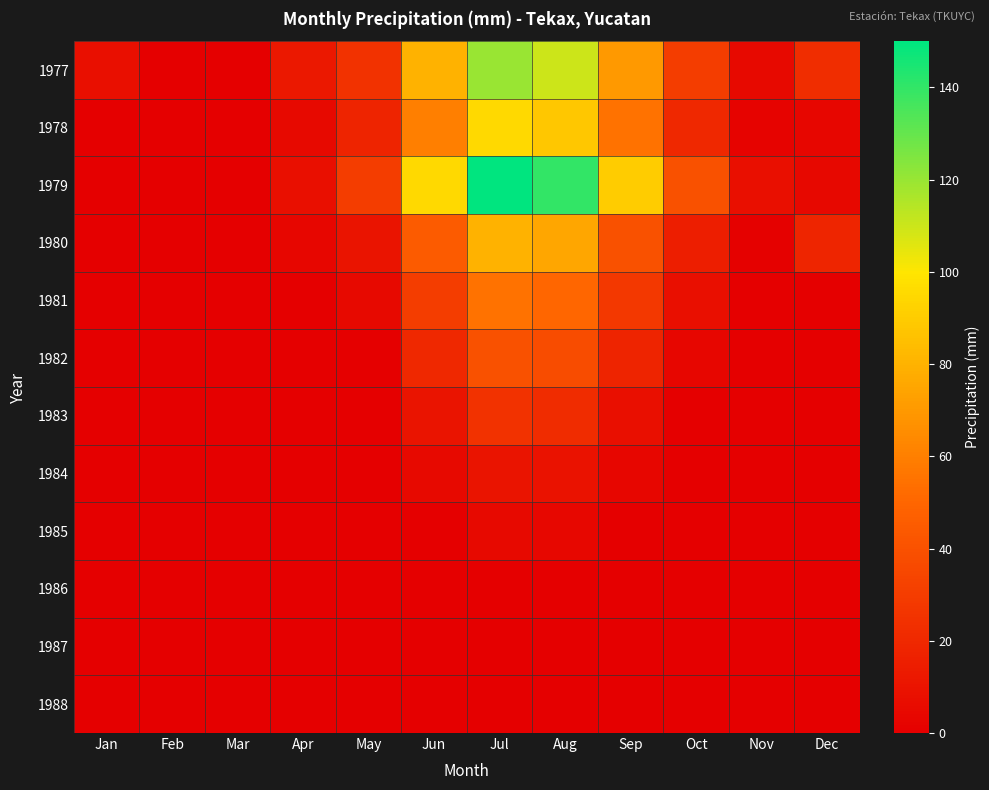

Reading left to right, what are all the values shown in this chart?

1977: Jan=8.0	Feb=0.0	Mar=0.0	Apr=12.0	May=25.0	Jun=80.0	Jul=120.0	Aug=110.0	Sep=70.0	Oct=30.0	Nov=5.0	Dec=22.5
1978: Jan=0.0	Feb=0.0	Mar=0.0	Apr=5.0	May=18.0	Jun=60.0	Jul=95.0	Aug=88.0	Sep=55.0	Oct=20.0	Nov=2.0	Dec=3.5
1979: Jan=0.0	Feb=0.0	Mar=0.0	Apr=8.0	May=30.0	Jun=95.0	Jul=150.0	Aug=140.0	Sep=90.0	Oct=40.0	Nov=8.0	Dec=4.5
1980: Jan=0.0	Feb=0.0	Mar=0.0	Apr=3.0	May=10.0	Jun=45.0	Jul=80.0	Aug=75.0	Sep=40.0	Oct=15.0	Nov=1.0	Dec=18.5
1981: Jan=0.0	Feb=0.0	Mar=0.0	Apr=0.0	May=5.0	Jun=30.0	Jul=55.0	Aug=50.0	Sep=28.0	Oct=8.0	Nov=0.0	Dec=0.0
1982: Jan=0.0	Feb=0.0	Mar=0.0	Apr=0.0	May=0.0	Jun=20.0	Jul=40.0	Aug=38.0	Sep=18.0	Oct=3.0	Nov=0.0	Dec=0.0
1983: Jan=0.0	Feb=0.0	Mar=0.0	Apr=0.0	May=0.0	Jun=10.0	Jul=25.0	Aug=22.0	Sep=8.0	Oct=0.0	Nov=0.0	Dec=0.0
1984: Jan=0.0	Feb=0.0	Mar=0.0	Apr=0.0	May=0.0	Jun=5.0	Jul=10.0	Aug=9.0	Sep=3.0	Oct=0.0	Nov=0.0	Dec=0.0
1985: Jan=0.0	Feb=0.0	Mar=0.0	Apr=0.0	May=0.0	Jun=0.0	Jul=5.0	Aug=4.0	Sep=0.0	Oct=0.0	Nov=0.0	Dec=0.0
1986: Jan=0.0	Feb=0.0	Mar=0.0	Apr=0.0	May=0.0	Jun=0.0	Jul=0.0	Aug=0.0	Sep=0.0	Oct=0.0	Nov=0.0	Dec=0.0
1987: Jan=0.0	Feb=0.0	Mar=0.0	Apr=0.0	May=0.0	Jun=0.0	Jul=0.0	Aug=0.0	Sep=0.0	Oct=0.0	Nov=0.0	Dec=0.0
1988: Jan=0.0	Feb=0.0	Mar=0.0	Apr=0.0	May=0.0	Jun=0.0	Jul=0.0	Aug=0.0	Sep=0.0	Oct=0.0	Nov=0.0	Dec=0.0